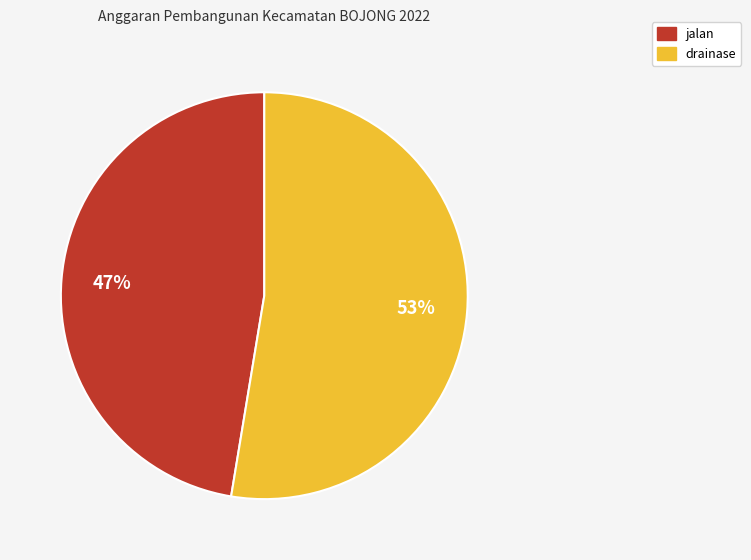

The drainase slice represents 64% of the pie. True or false?

False